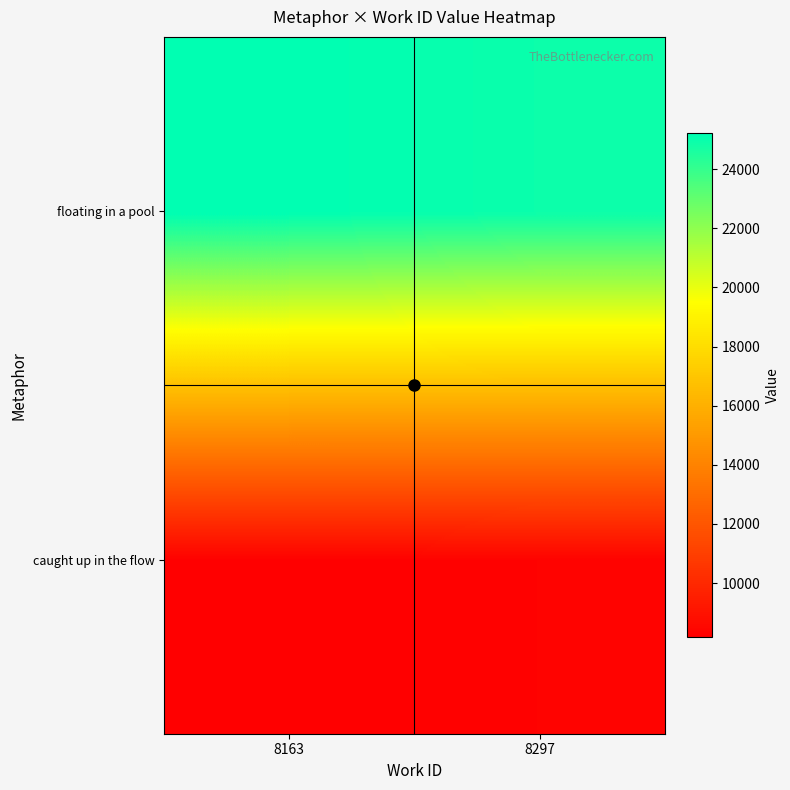

Between 8297 and 8163, which is larger?

8297